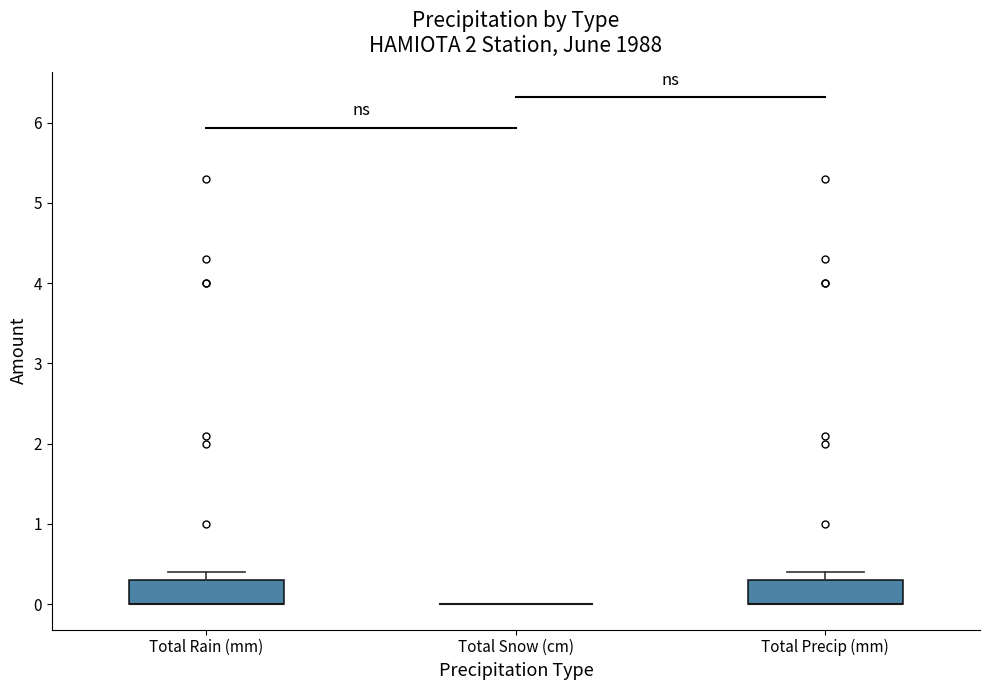

Where is the upper edge of the box for Total Rain (mm) on the y-axis? The values are not printed on the chart, so give them approximately, as read against the axis.

0.3